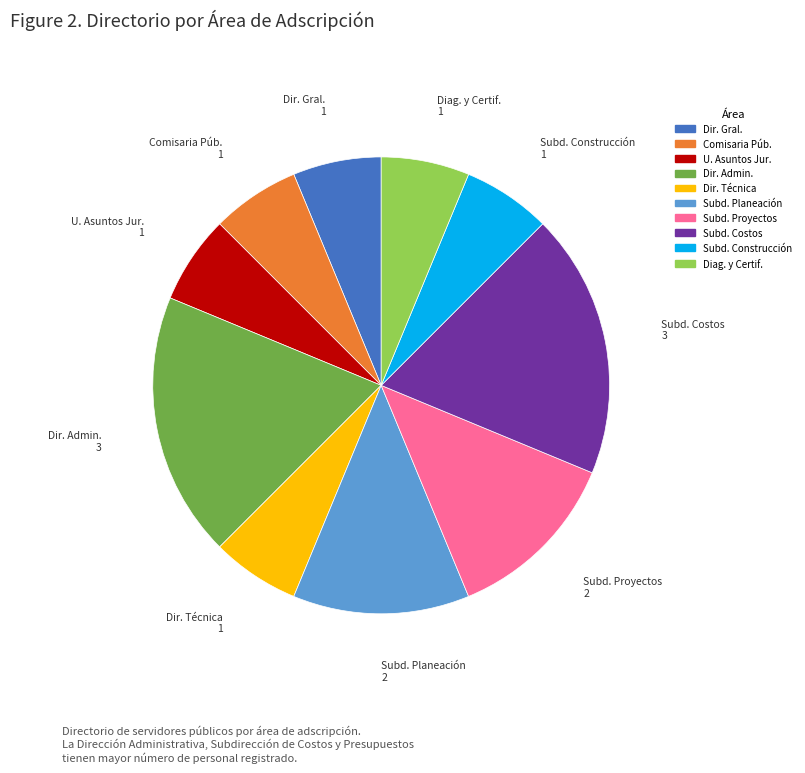

Is there a majority slice in this chart?

No